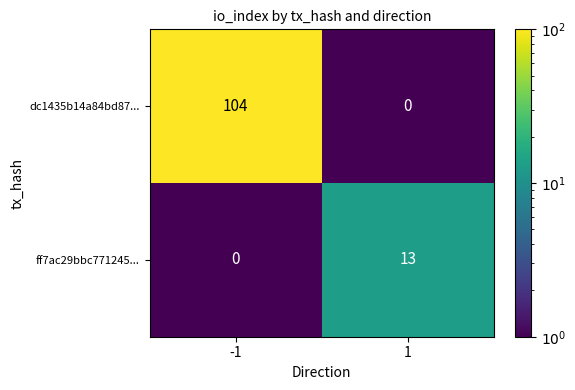

What is the maximum value shown in the chart?

104